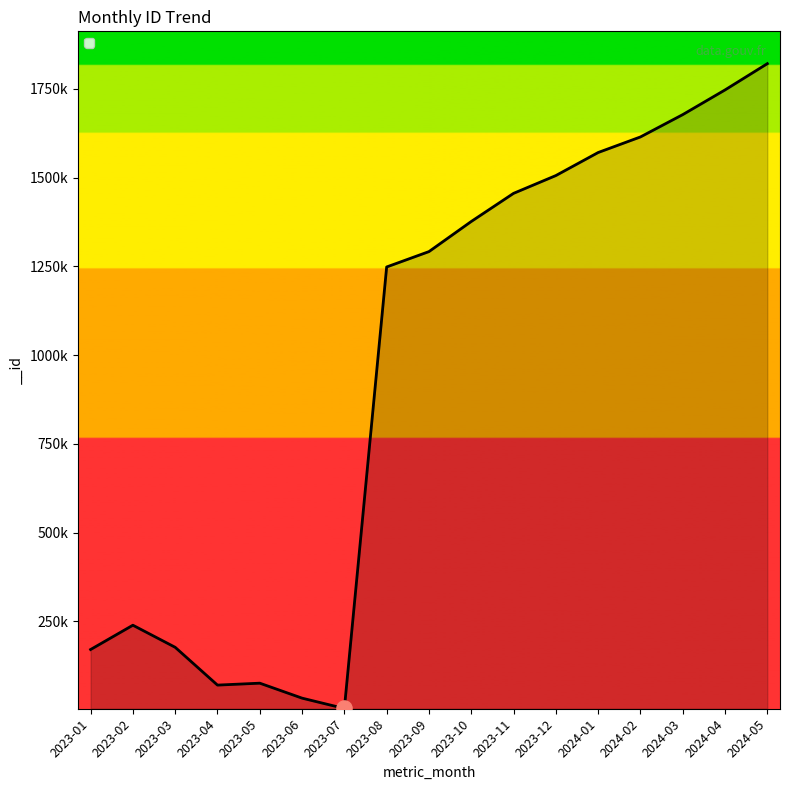

Is this an area chart (filled region under the line)?

Yes